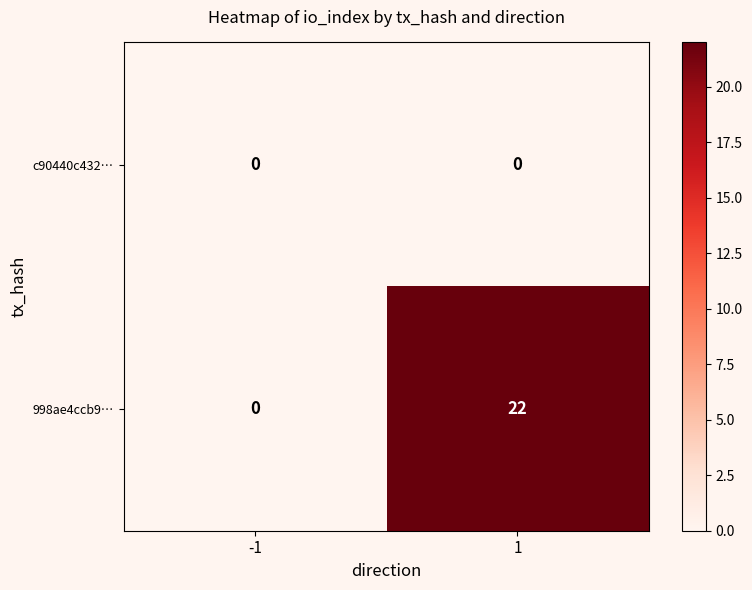

What is the sum of the 998ae4ccb9… values at 1 and -1?

22